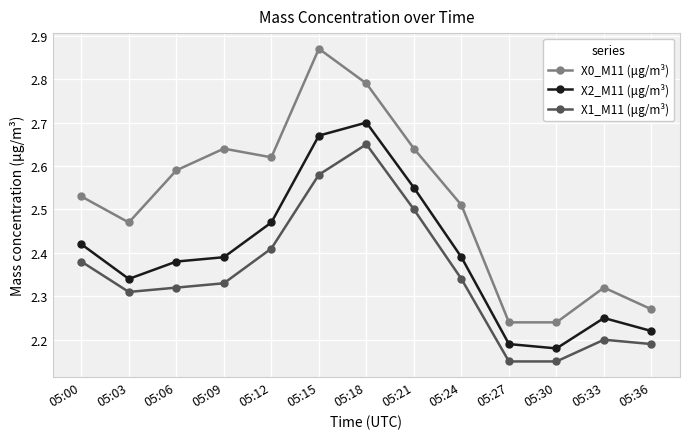

True or false: X2_M11 (μg/m³) and X0_M11 (μg/m³) cross at least once.

False